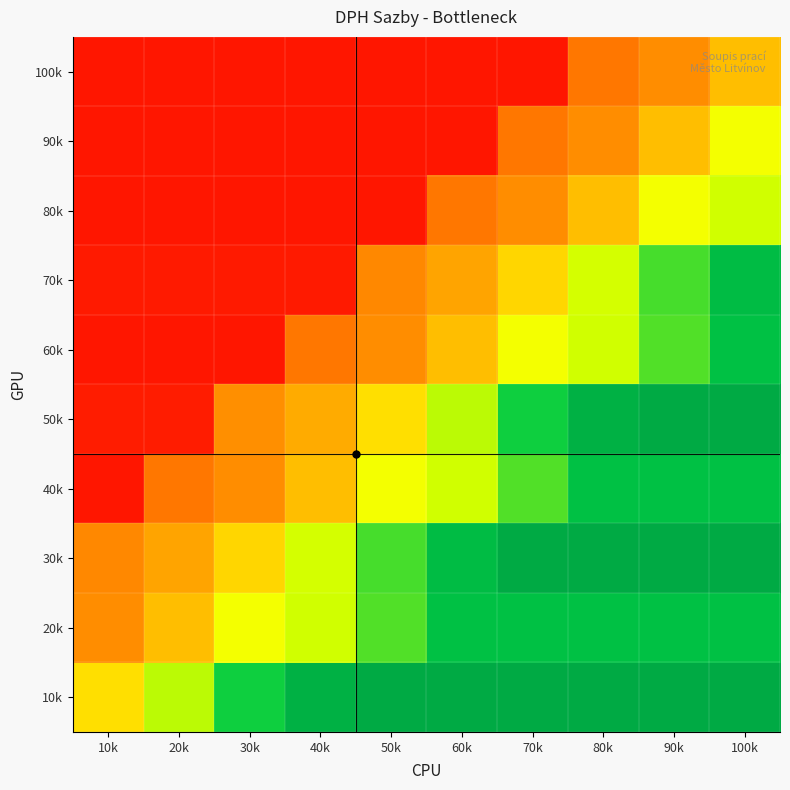

At how many categories does at least one series exceed 0?

10